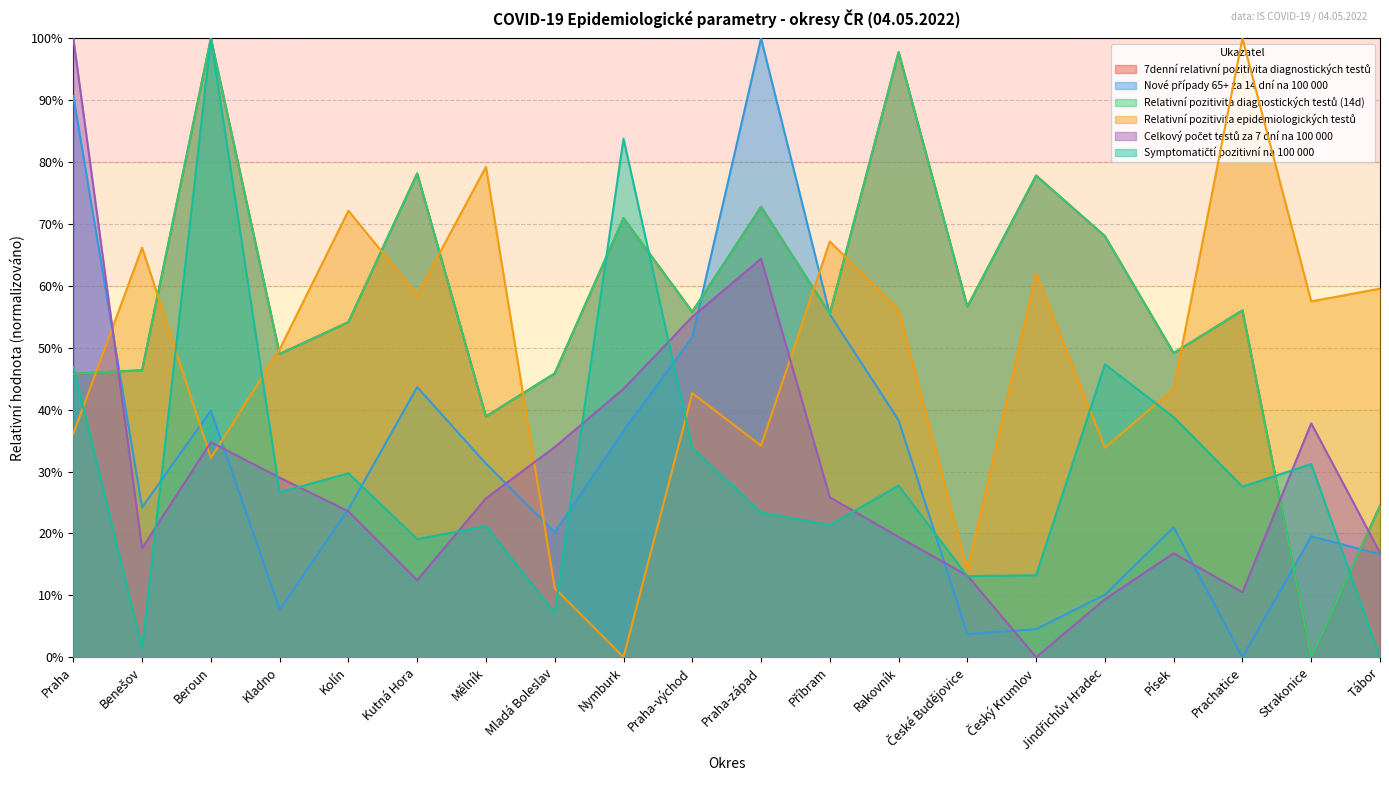

What is the maximum value shown in the chart?

100.0